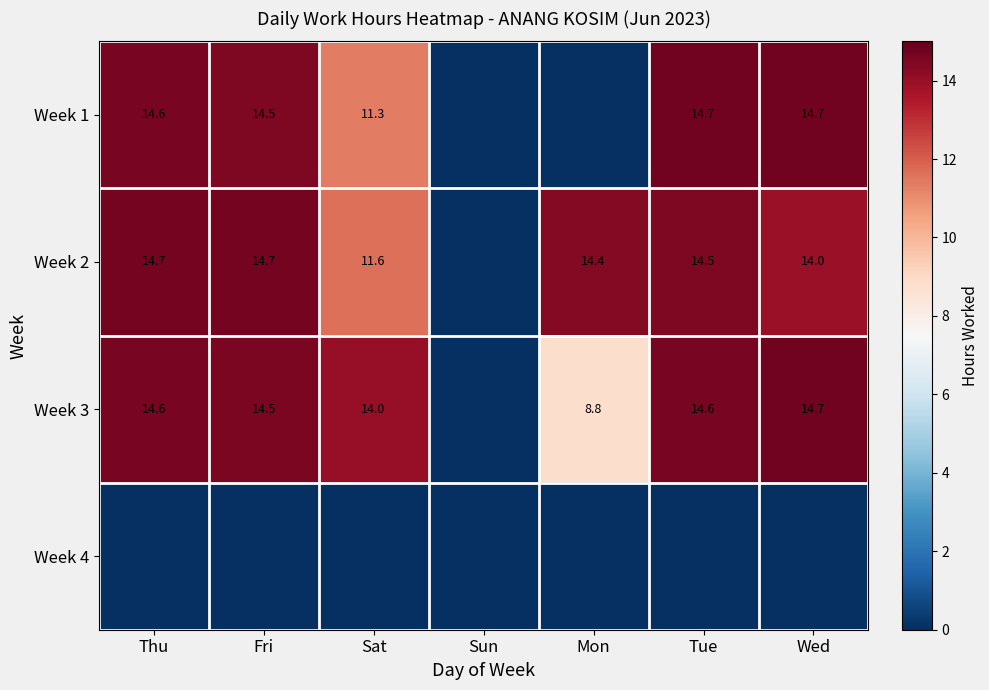

How many series are shown in this chart?

4